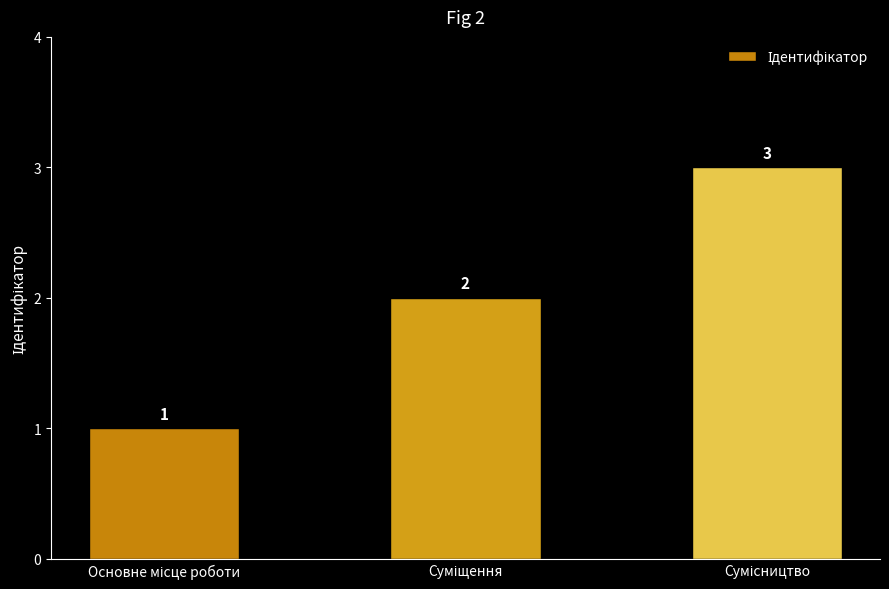

What is the maximum value shown in the chart?

3